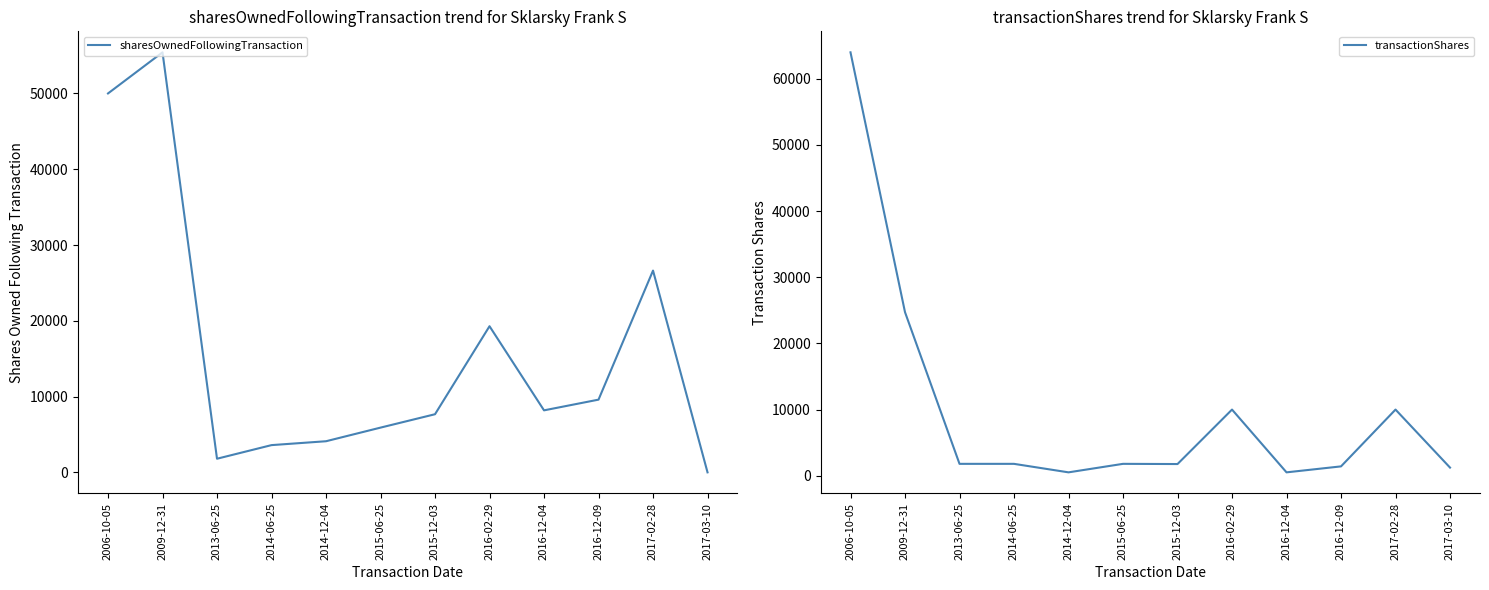

Where is the first local minimum for transactionShares?

2014-12-04